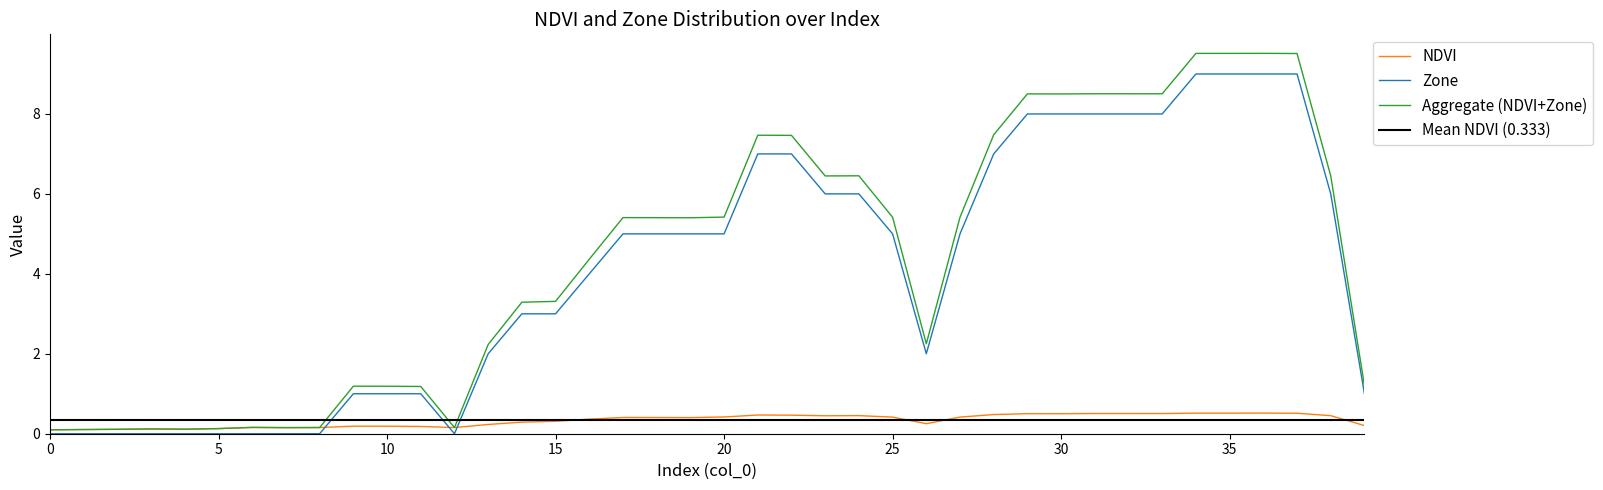

True or false: Zone has a value of 9.0 at 35.

True